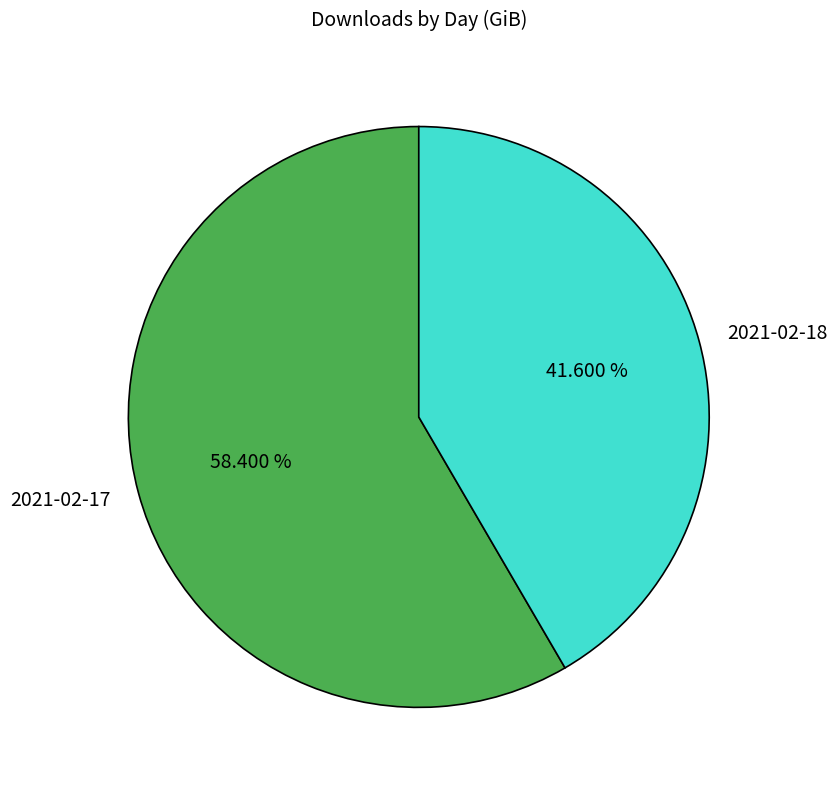

To the nearest percent, what is the difference between the 2021-02-18 and 2021-02-17 slice percentages?

17%